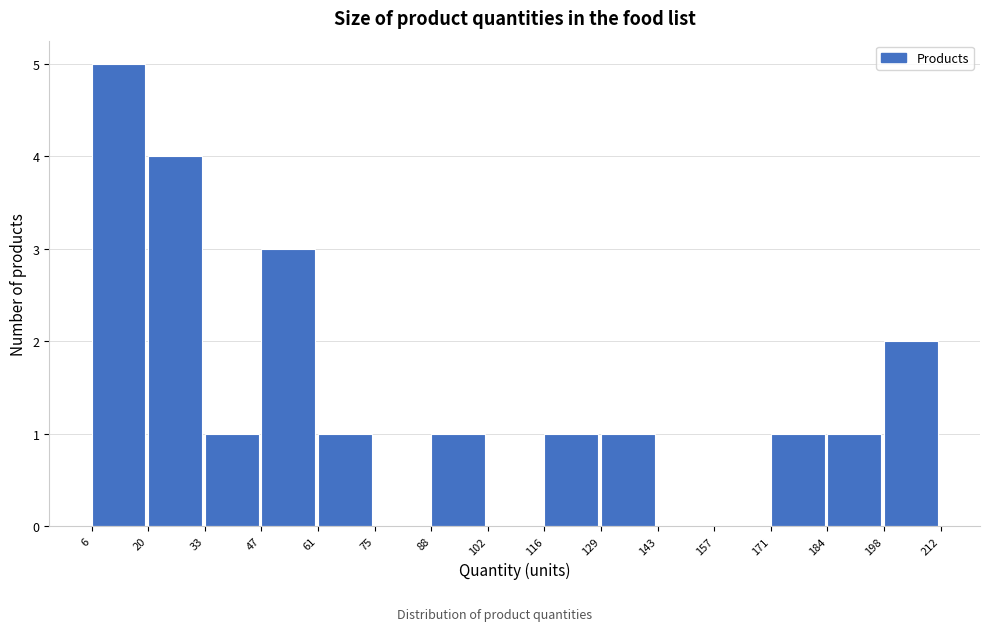

Reading left to right, transcribe this chart: for each bar, give the range it covers on the x-axis and its height. The values are not printed on the chart, so give them approximately, as read against the axis.

6 to 20: 5
20 to 33: 4
33 to 47: 1
47 to 61: 3
61 to 75: 1
75 to 88: 0
88 to 102: 1
102 to 116: 0
116 to 129: 1
129 to 143: 1
143 to 157: 0
157 to 171: 0
171 to 184: 1
184 to 198: 1
198 to 212: 2